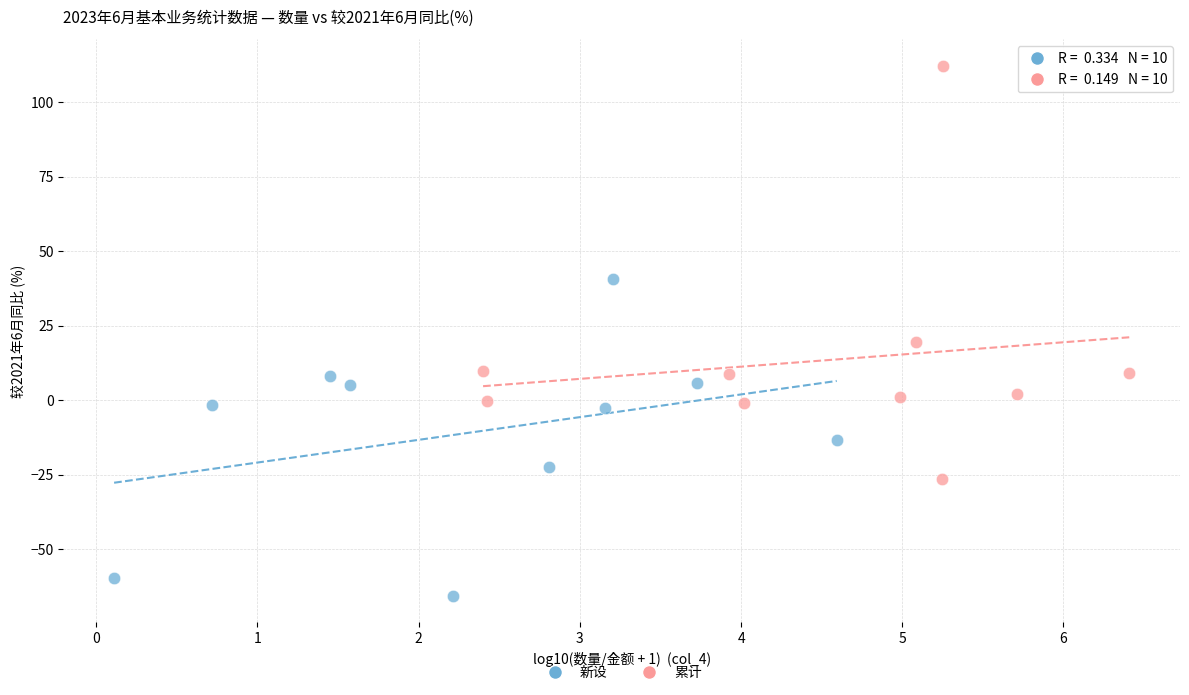

Which series contains the highest Y value?

累计